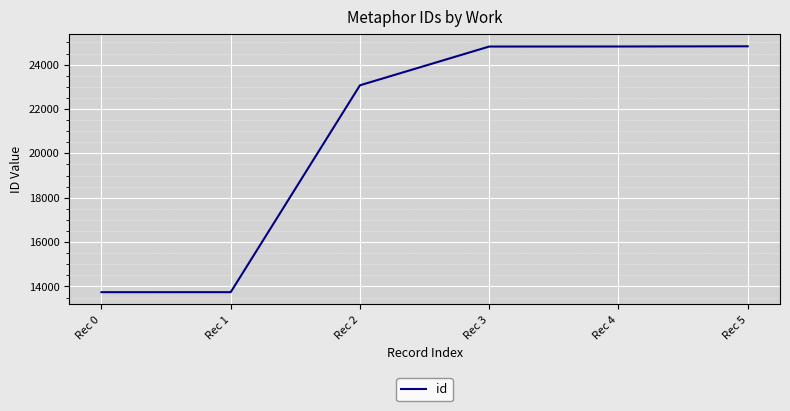

What is the smallest value displayed?

13740